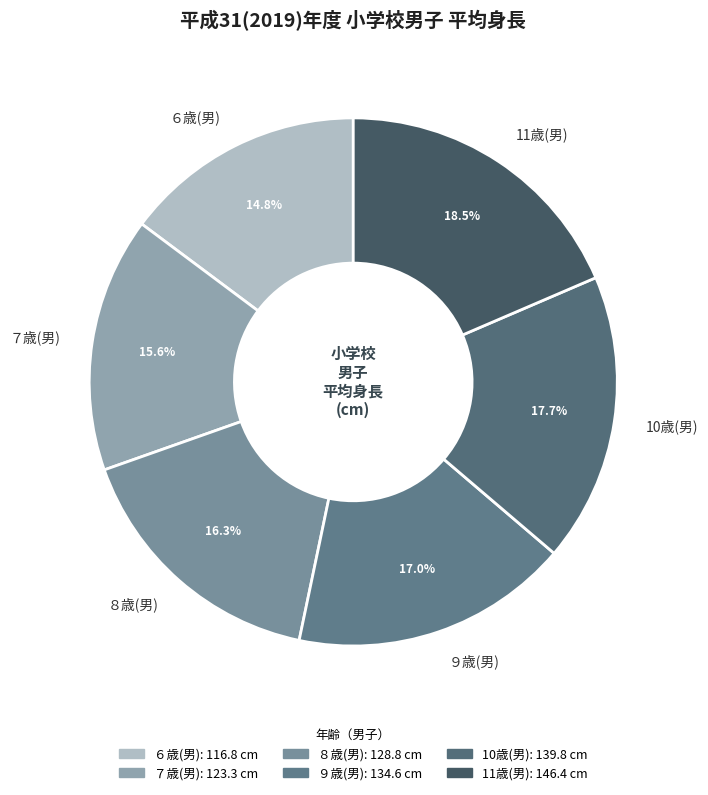

To the nearest percent, what is the combined percentage of ７歳(男) and ９歳(男)?

33%